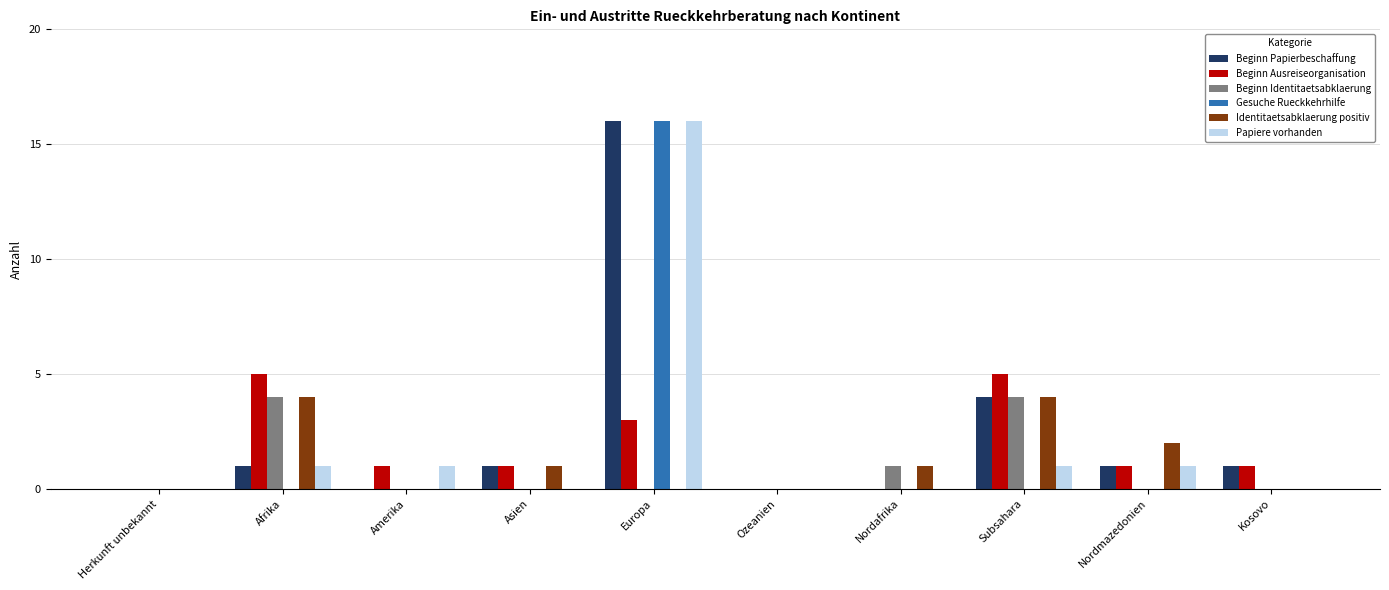

What is the sum of the Beginn Ausreiseorganisation values at Afrika and Subsahara?

10